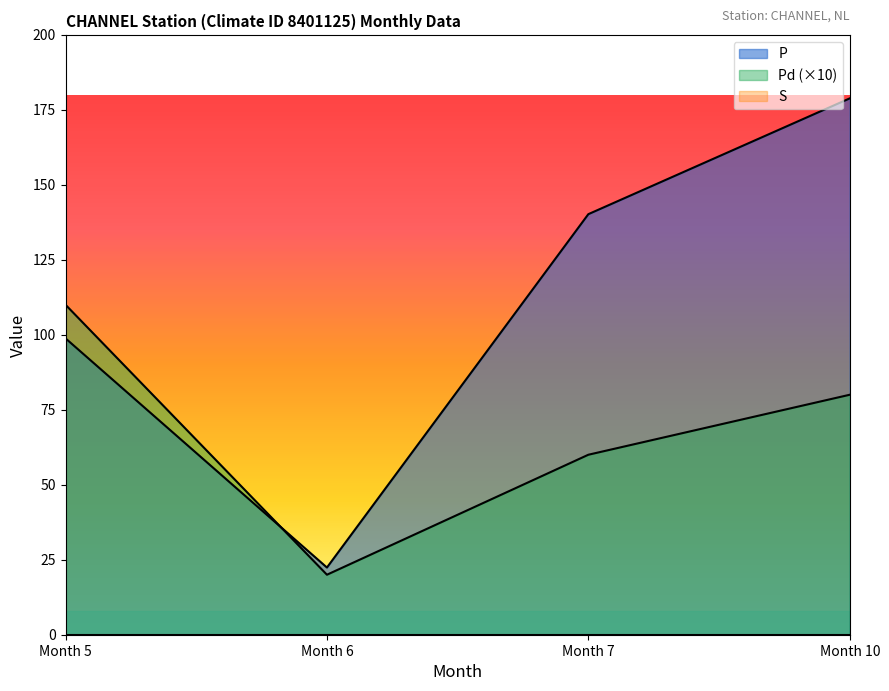

The Pd series shows 43.2 at Month 5. True or false?

False